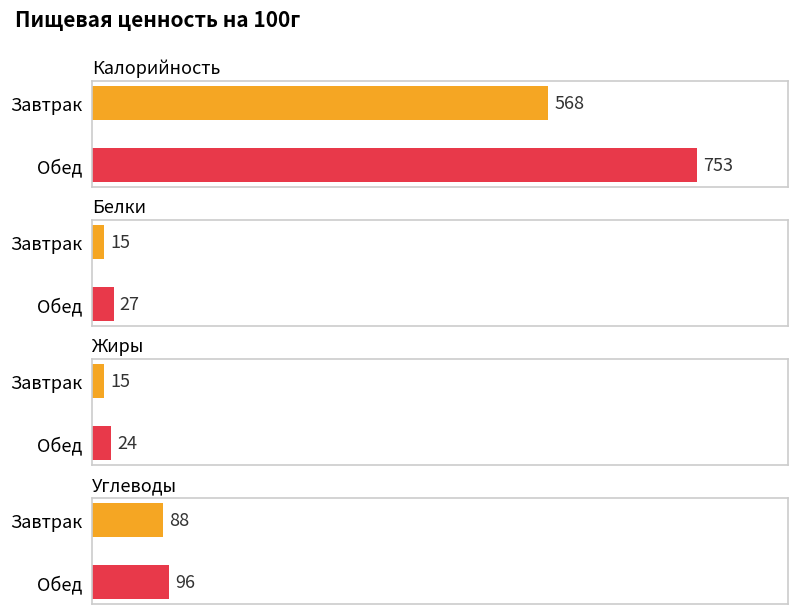

What is the value of the Жиры bar at the 2nd from the left?

24